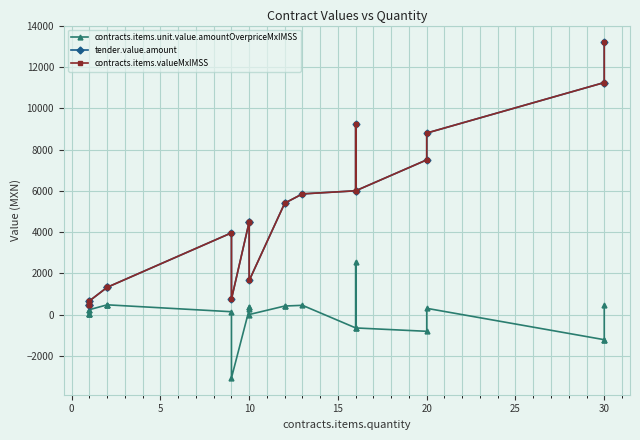

What are all the series names shown in the legend?

contracts.items.unit.value.amountOverpriceMxIMSS, tender.value.amount, contracts.items.valueMxIMSS